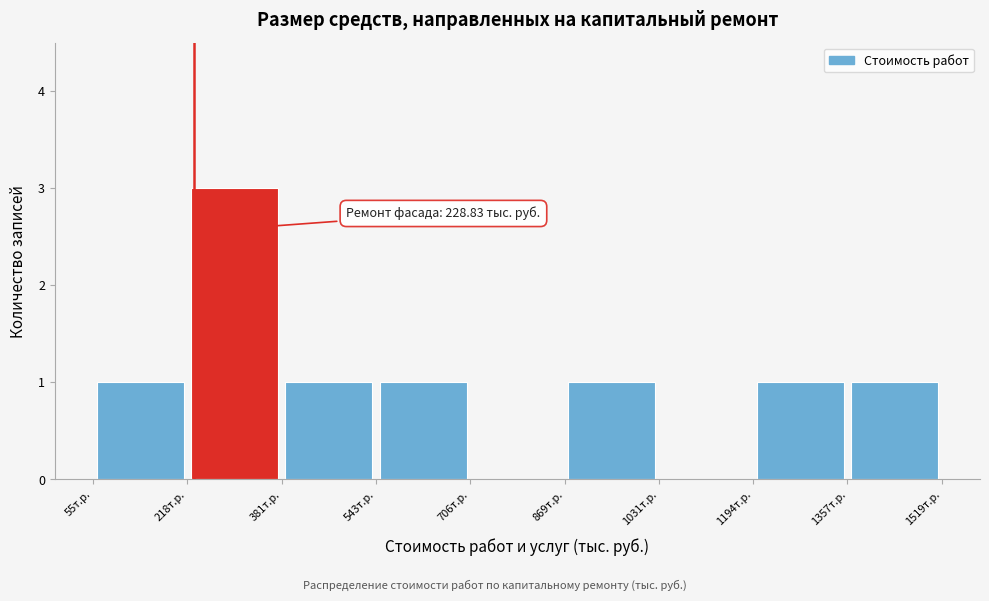

Which range on the x-axis has the tallest bar?

220 to 380